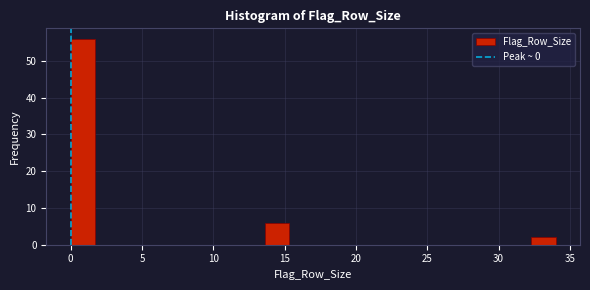

Around what value on the x-axis is the tallest bar? Give the approximate position of its centre, as read against the axis.

1.0